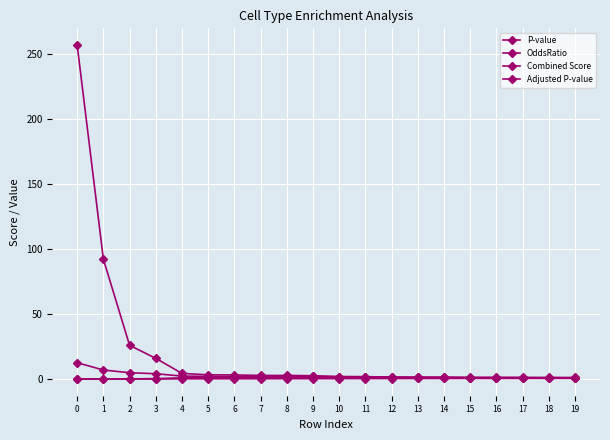

Count the number of categories in the chart.

20